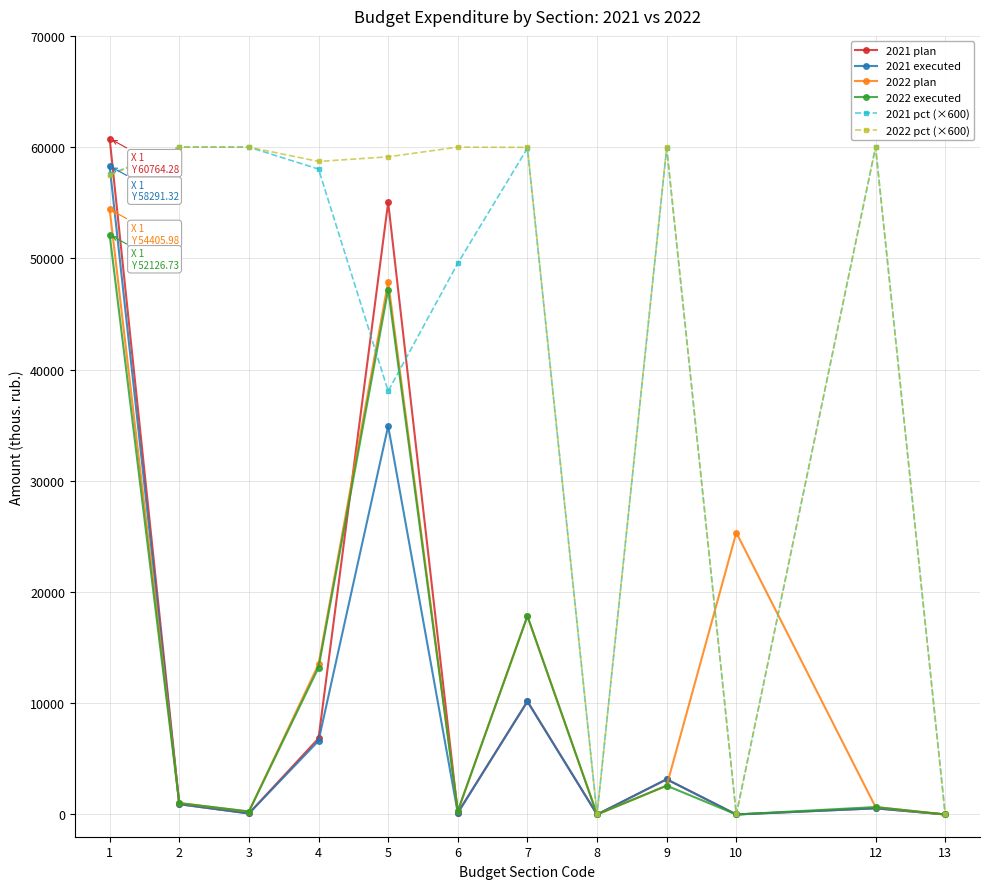

Where is the first local minimum for 2021 executed?

3